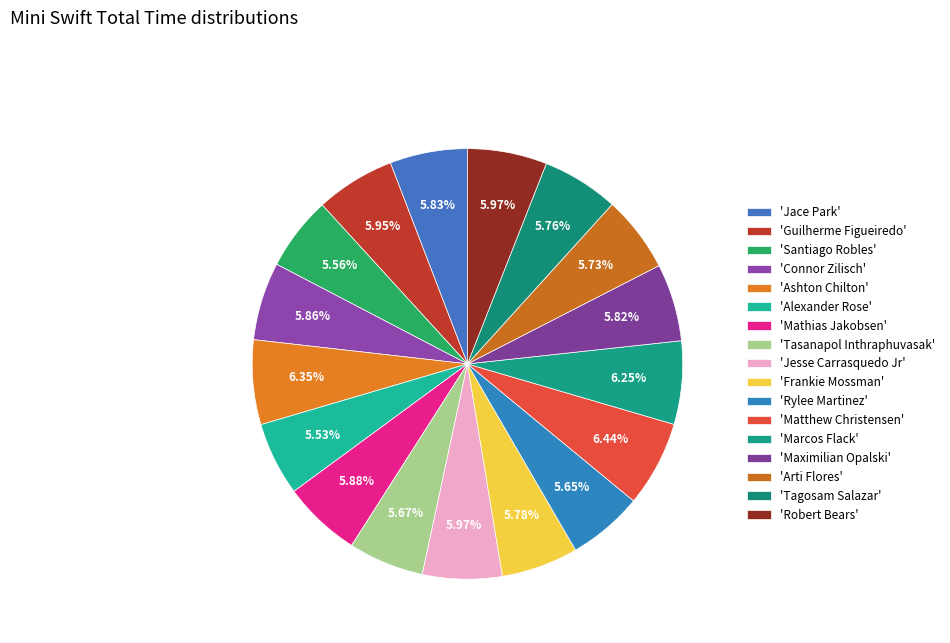

Count the number of slices in the pie.

17